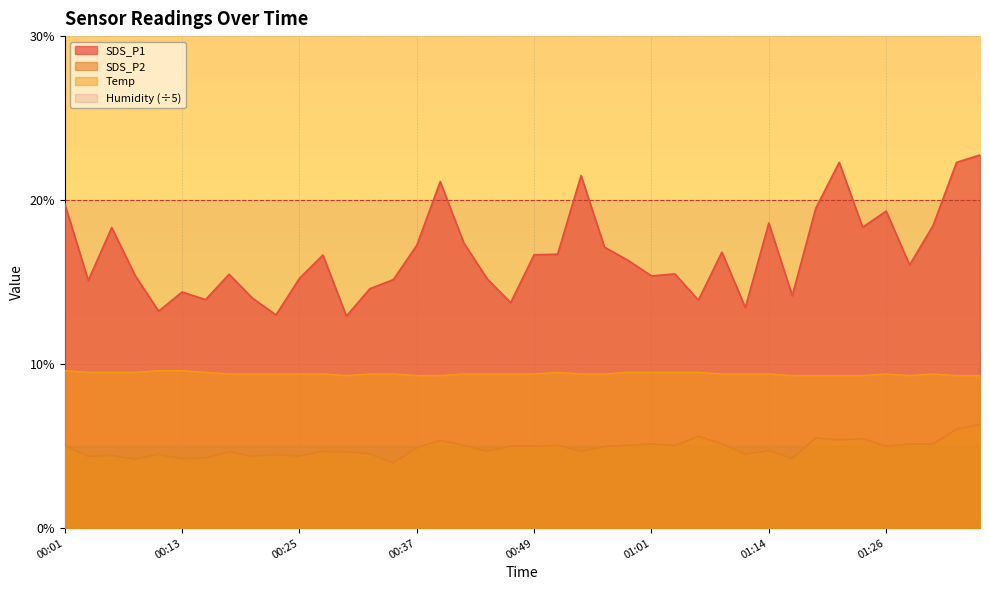

What is the difference between the SDS_P2 values at 00:27 and 00:05?

0.2